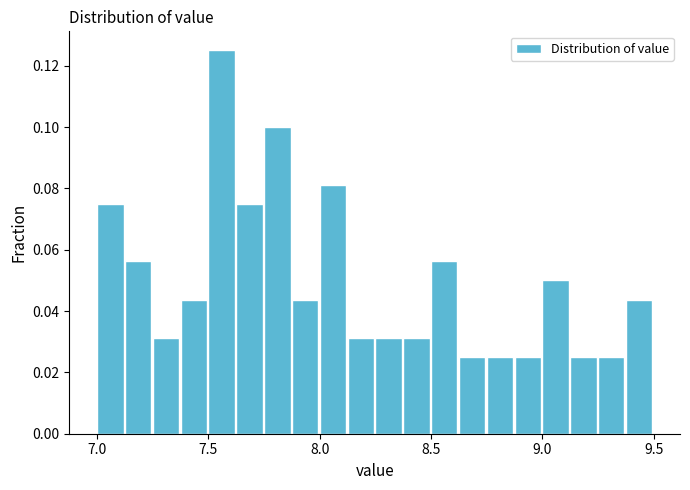

Around what value on the x-axis is the tallest bar? Give the approximate position of its centre, as read against the axis.

7.55